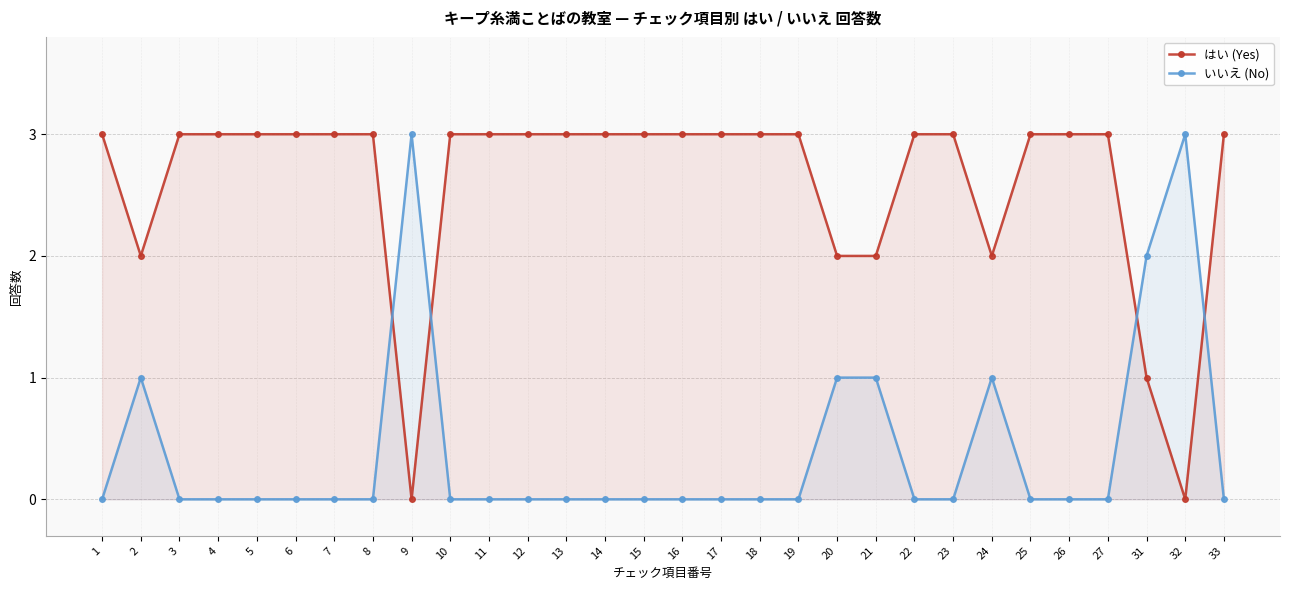

True or false: いいえ (No) and はい (Yes) cross at least once.

True